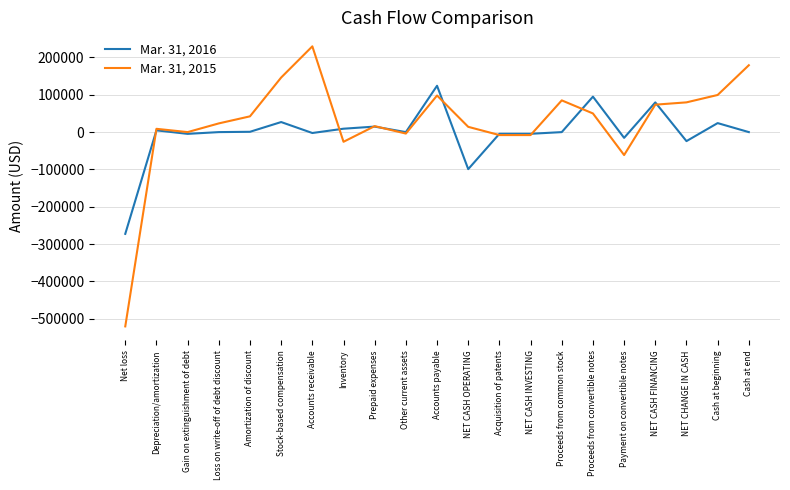

What position from the left is Loss on write-off of debt discount?

4